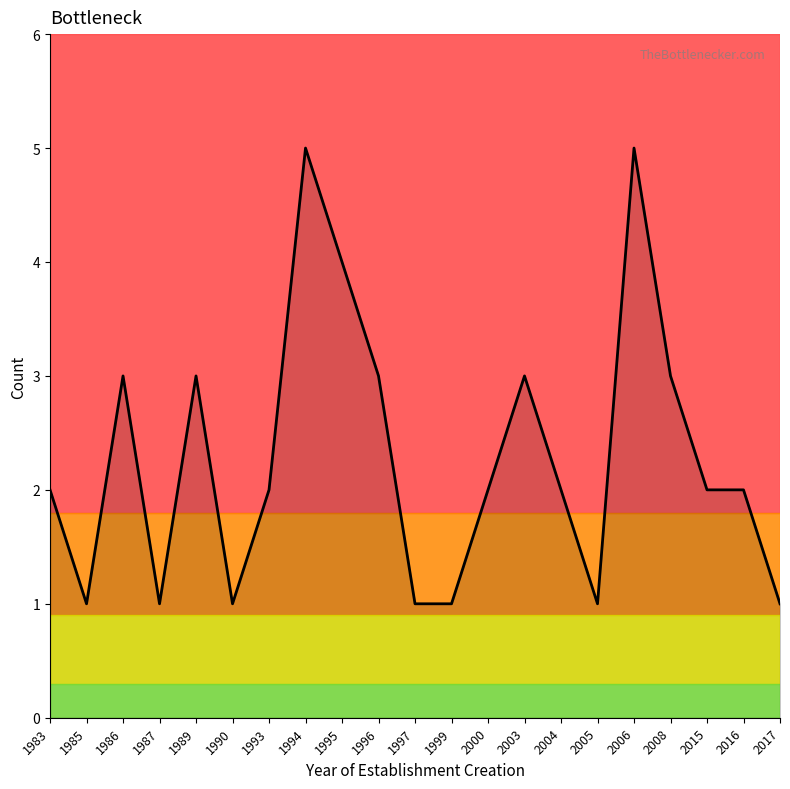

The chart shows a value of 2 at 1989. True or false?

False